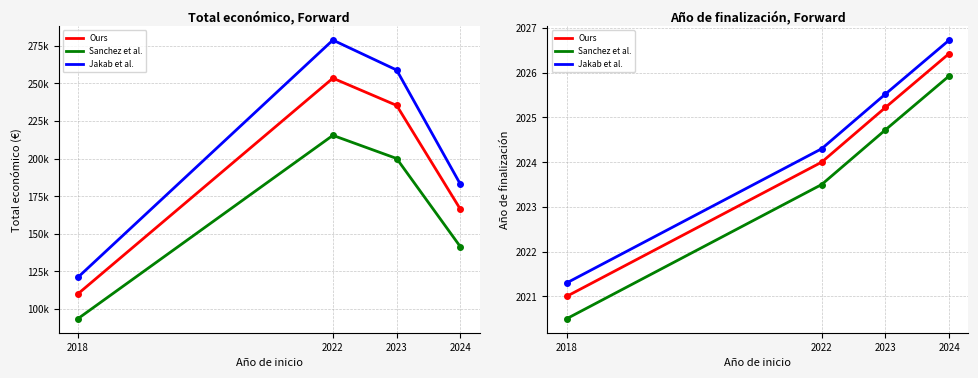

Which series has the largest total across all categories?

Total económico (mean)